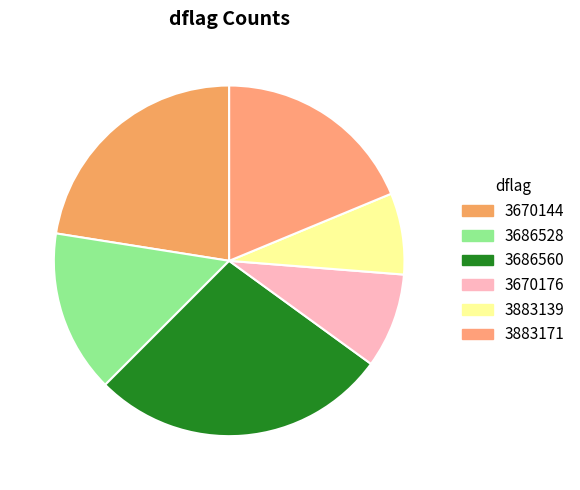

How many segments does this pie chart have?

6